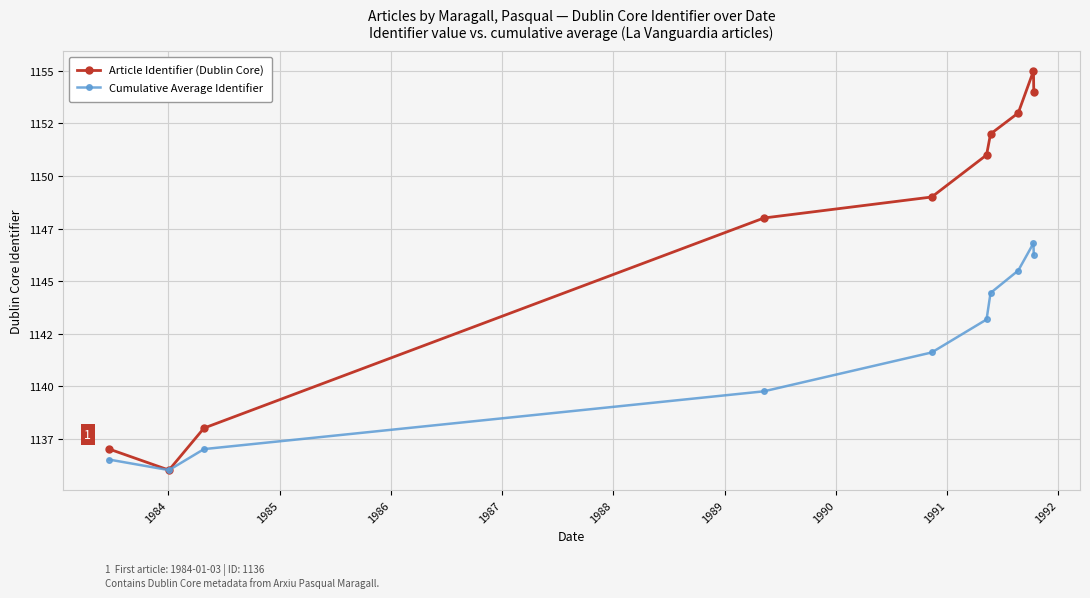

Which series has the largest total across all categories?

Article Identifier (Dublin Core)